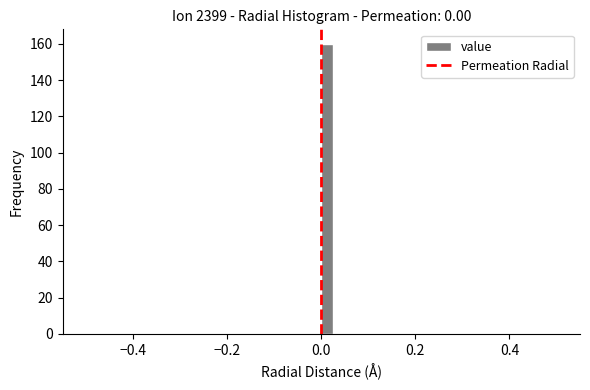

Read against the x-axis, roughly where is the centre of the tallest bar?

0.02